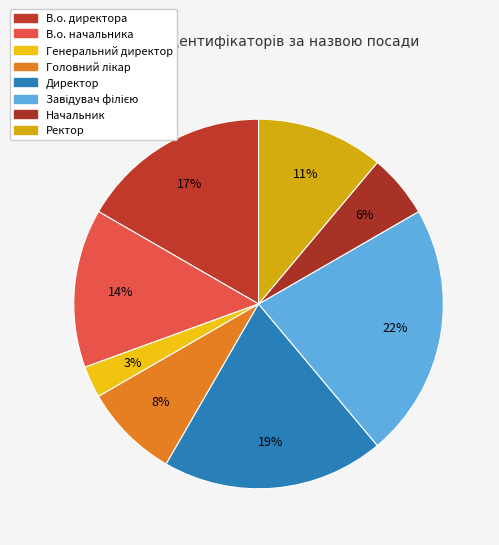

Is it true that В.о. начальника is 14% of the pie?

True